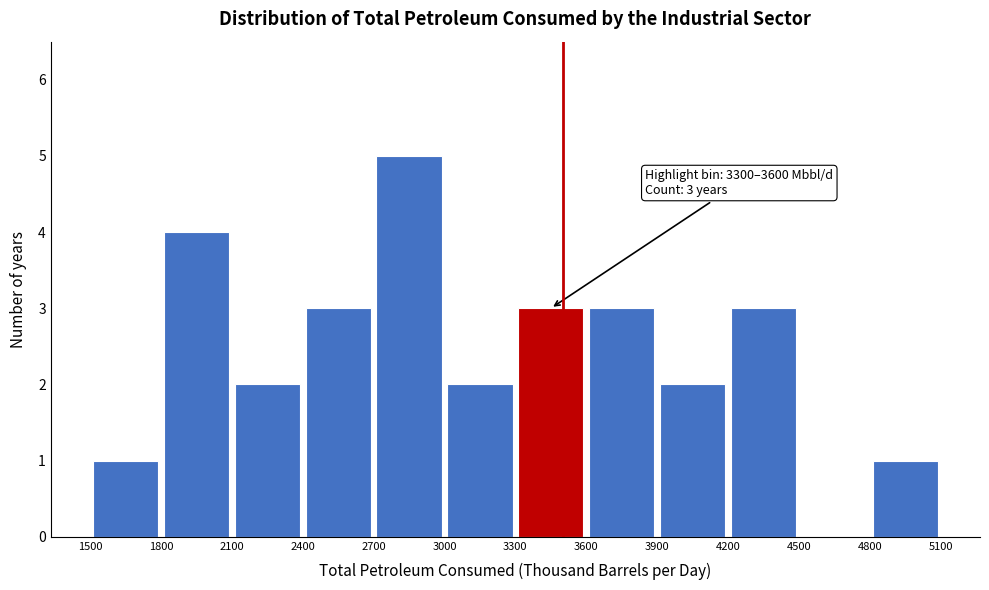

Which range on the x-axis has the tallest bar?

2700 to 3000